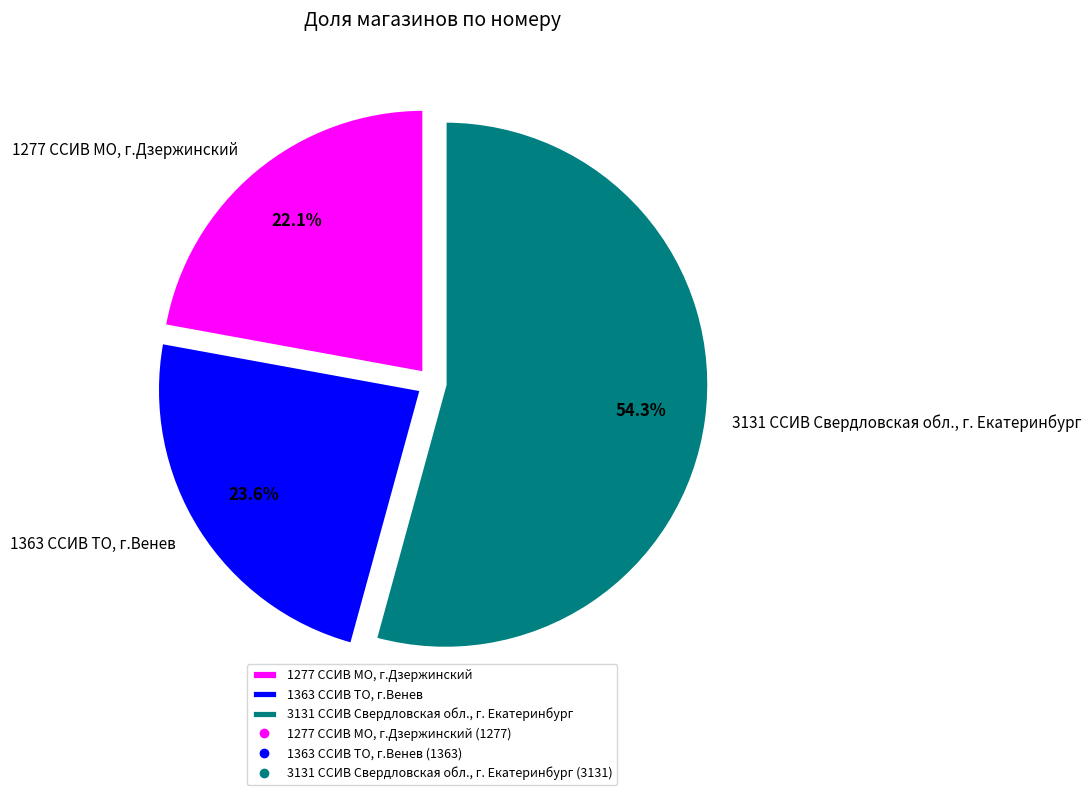

What is the largest slice in the pie chart?

3131 ССИВ Свердловская обл., г. Екатеринбург